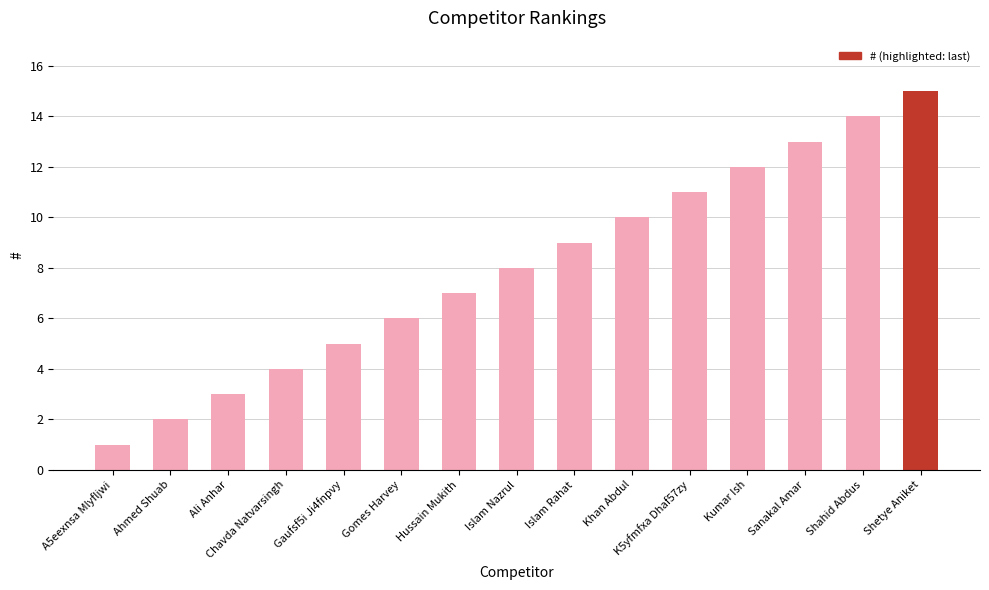

Reading left to right, transcribe all the data shown in this chart.

A5eexnsa Mlyfljwi=1	Ahmed Shuab=2	Ali Anhar=3	Chavda Natvarsingh=4	Gaufsf5i Ji4fnpvy=5	Gomes Harvey=6	Hussain Mukith=7	Islam Nazrul=8	Islam Rahat=9	Khan Abdul=10	K5yfmfxa Dhaf57zy=11	Kumar Ish=12	Sanakal Amar=13	Shahid Abdus=14	Shetye Aniket=15